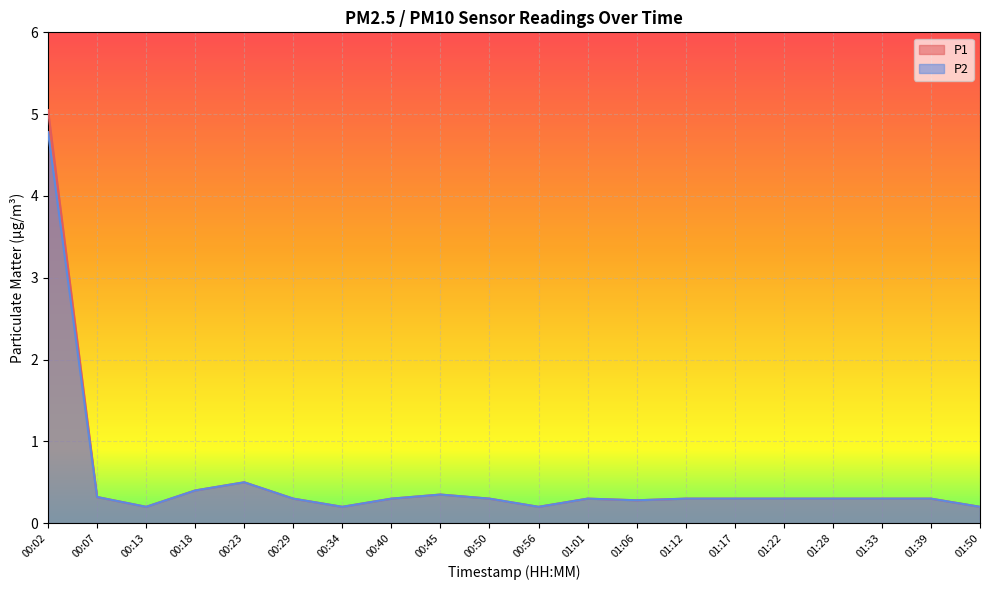

List the series in order of their peak value, lowest first.

P2, P1